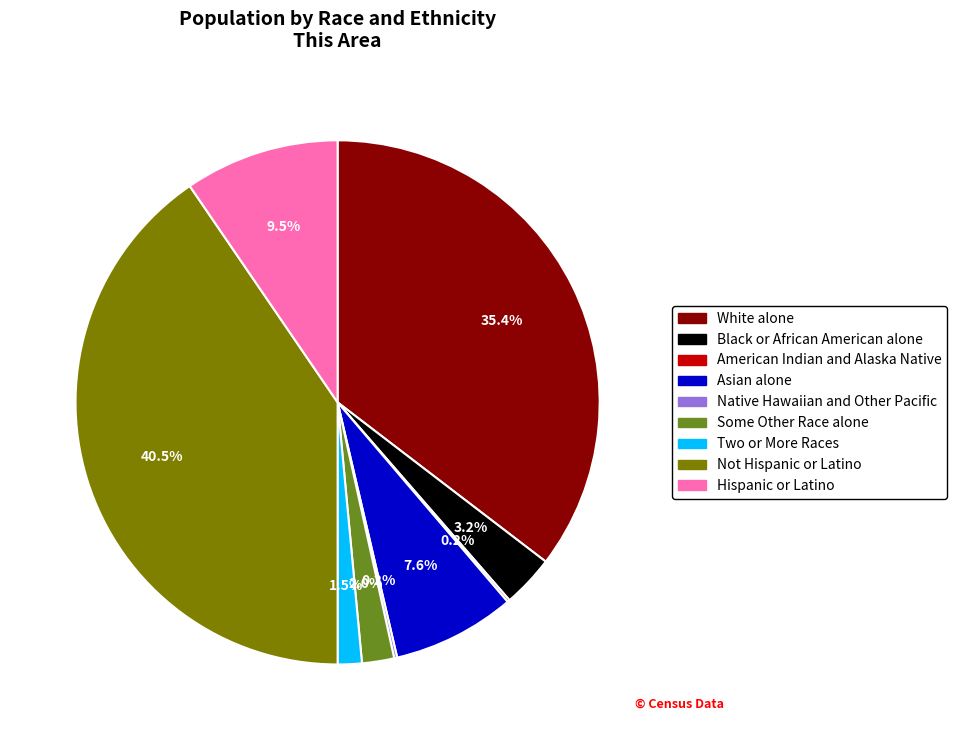

Does Black or African American alone account for over 50% of the chart?

No